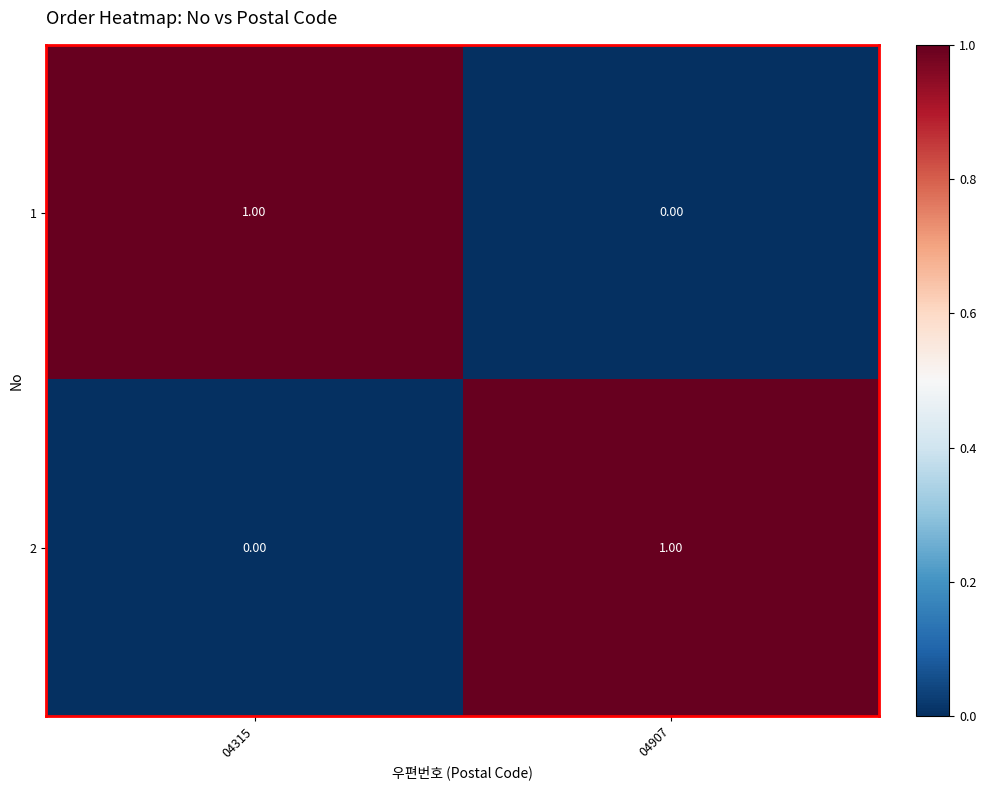

What is the total value across all series at 04315?

1